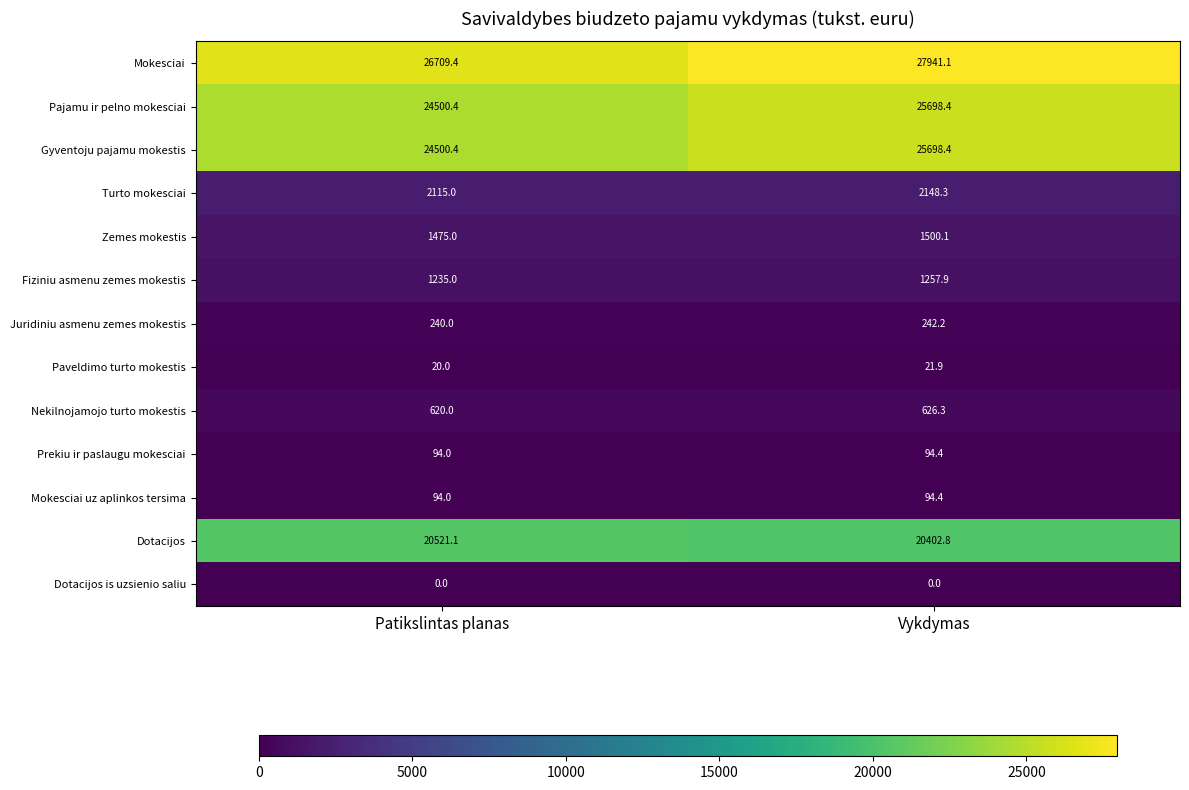

True or false: Turto mokesciai has a value of 2115.0 at Patikslintas planas.

True